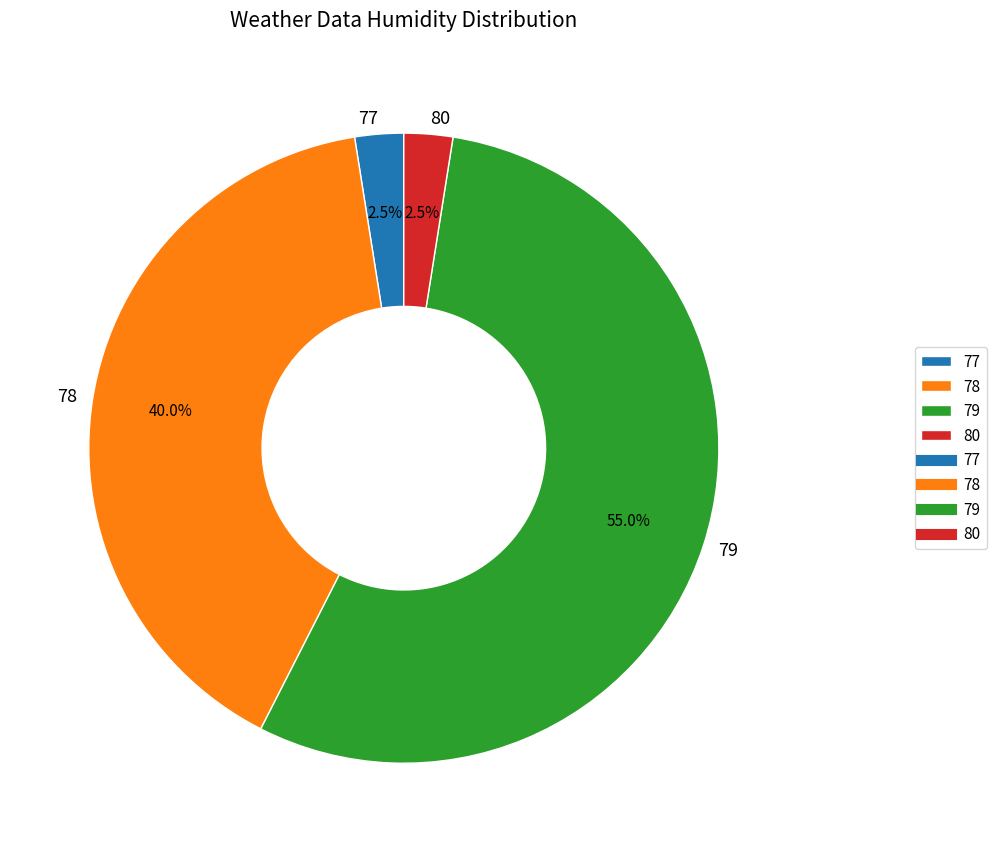

Between 78 and 80, which is larger?

78